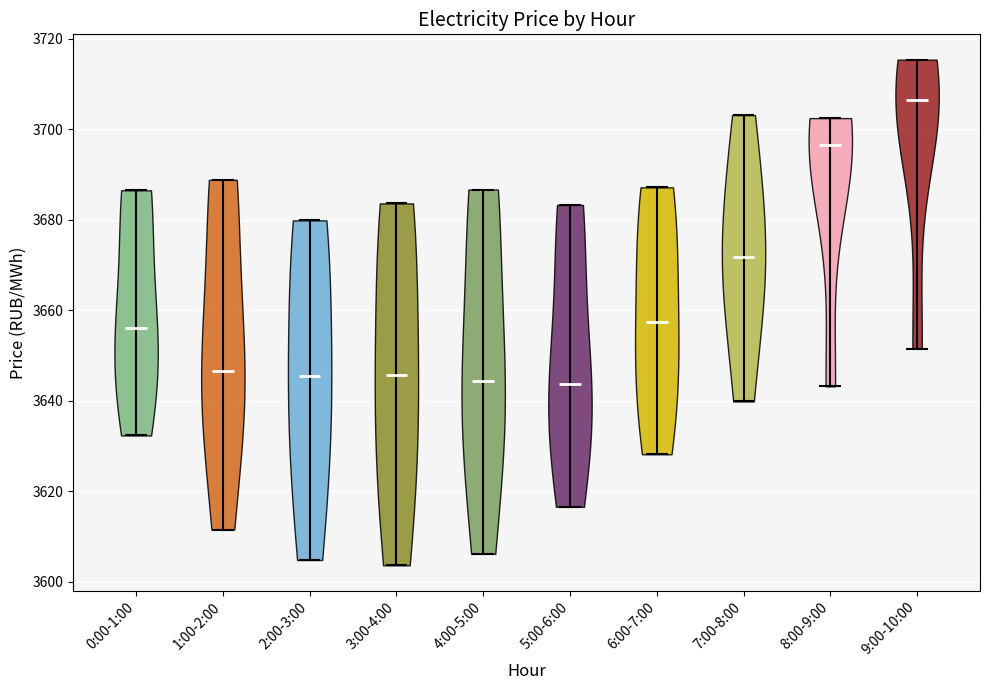

Where does the median line of the violin for 8:00-9:00 sit on the y-axis? The values are not printed on the chart, so give them approximately, as read against the axis.

3696